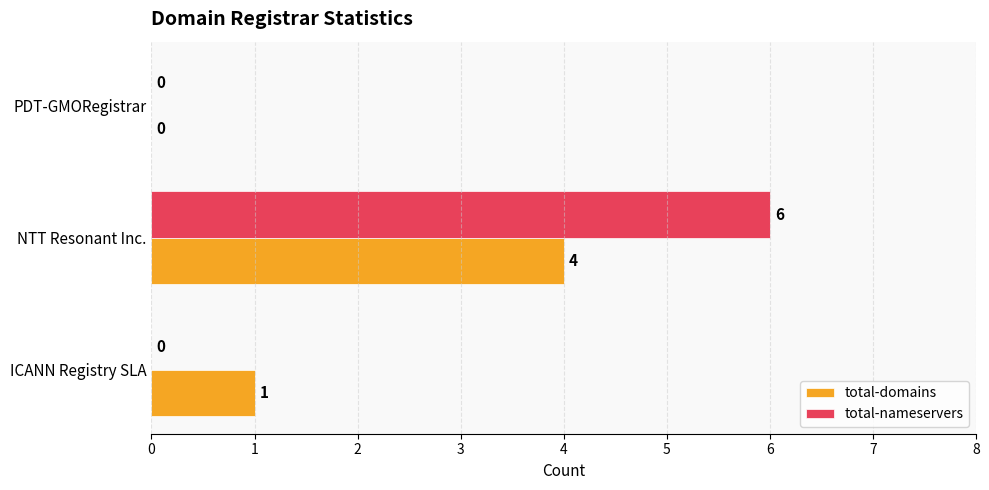

What is the sum of all total-nameservers values?

6